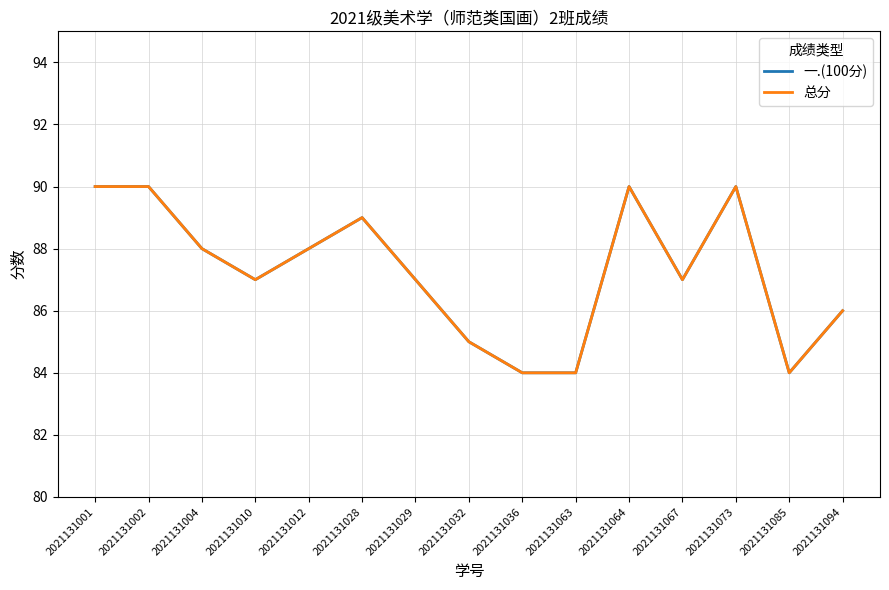

What is the difference between the second highest and second lowest values in the 总分 series?

6